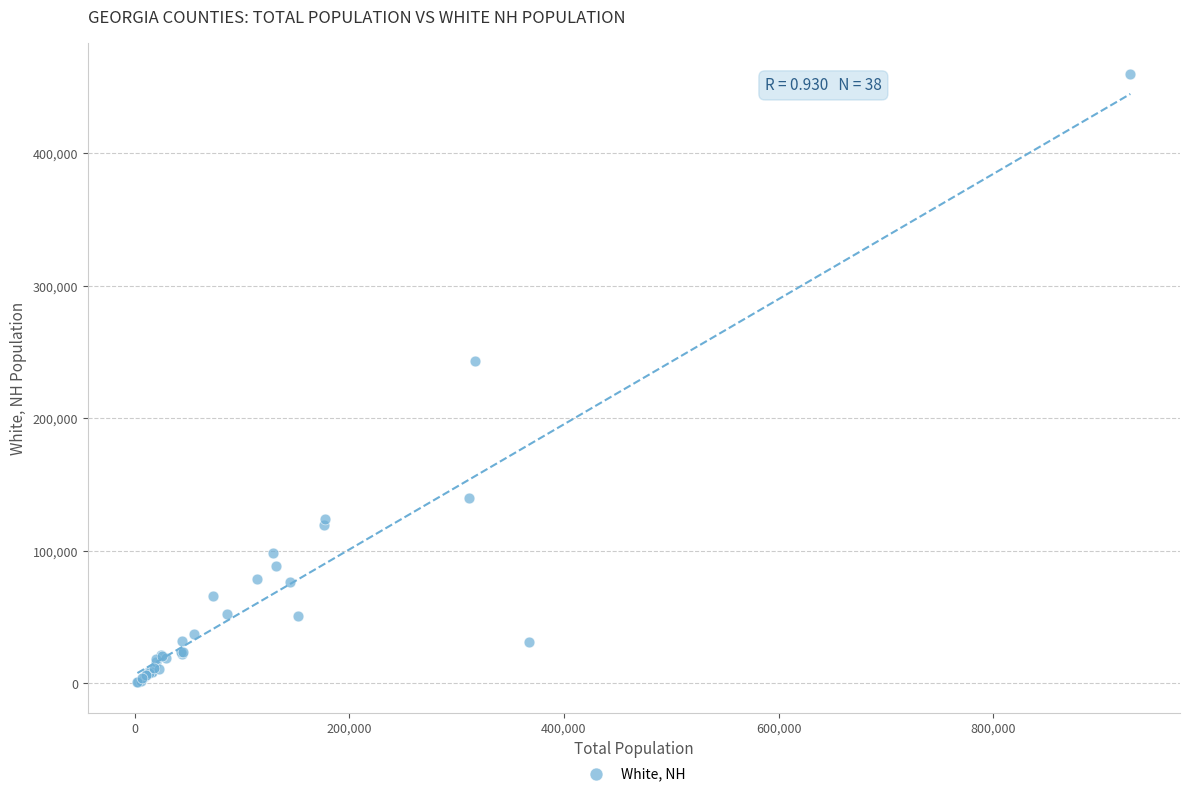

What Y value in the scatter plot is closest to 230432?

243536